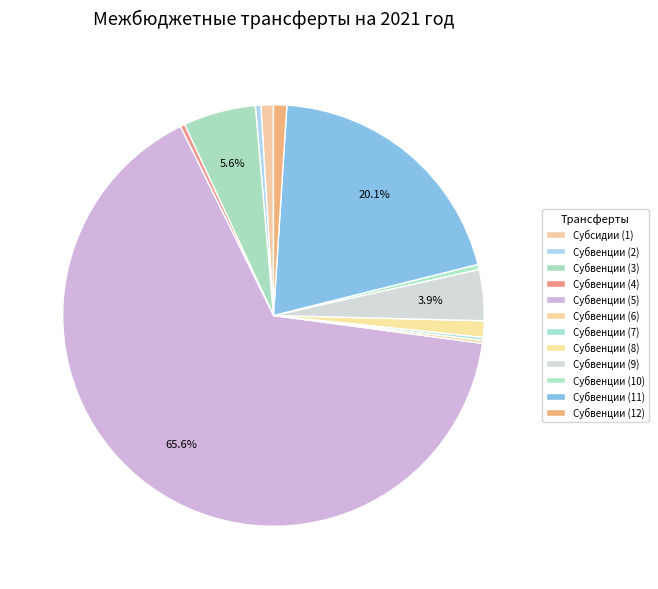

How many slices are in this pie chart?

12